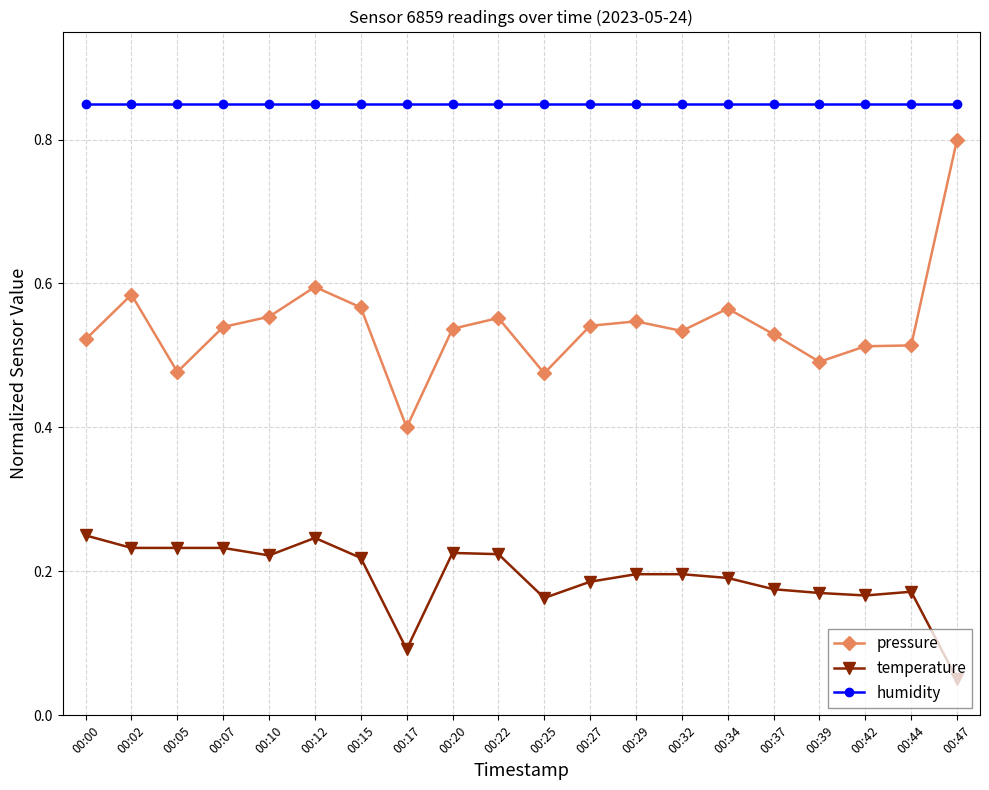

Which series has the largest range (max minus min)?

pressure